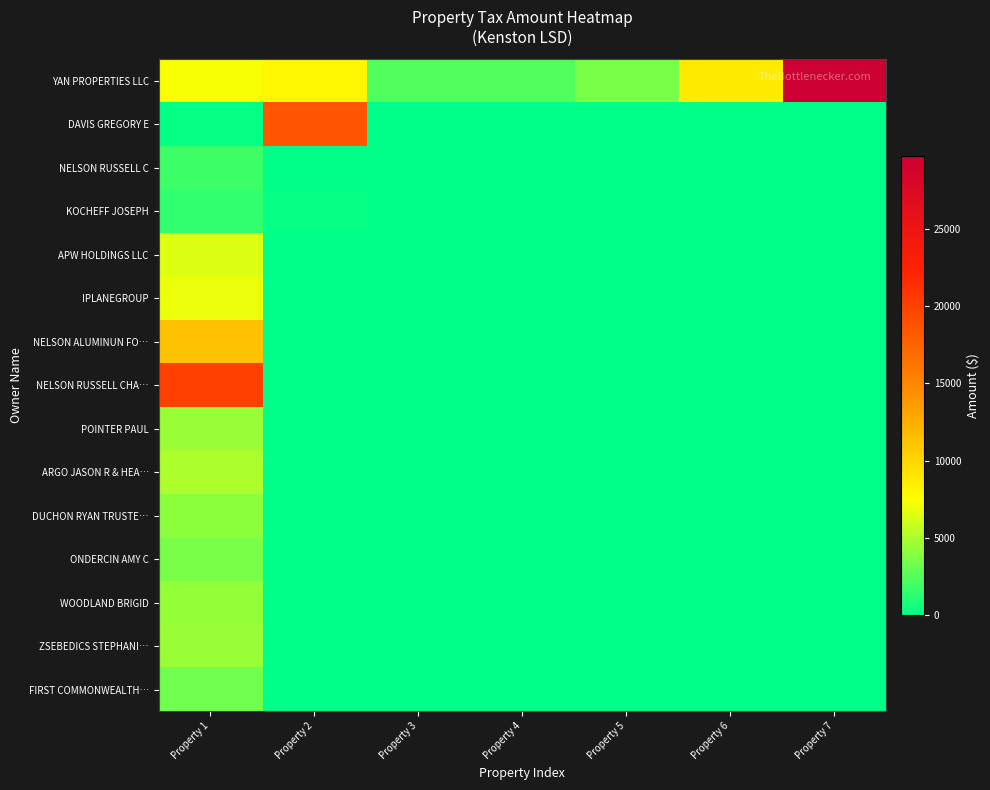

Rank the series by their maximum value, from lowest to highest.

KOCHEFF JOSEPH, NELSON RUSSELL C, FIRST COMMONWEALTH…, ONDERCIN AMY C, DUCHON RYAN TRUSTE…, WOODLAND BRIGID, ZSEBEDICS STEPHANI…, POINTER PAUL, ARGO JASON R & HEA…, APW HOLDINGS LLC, IPLANEGROUP, NELSON ALUMINUN FO…, DAVIS GREGORY E, NELSON RUSSELL CHA…, YAN PROPERTIES LLC